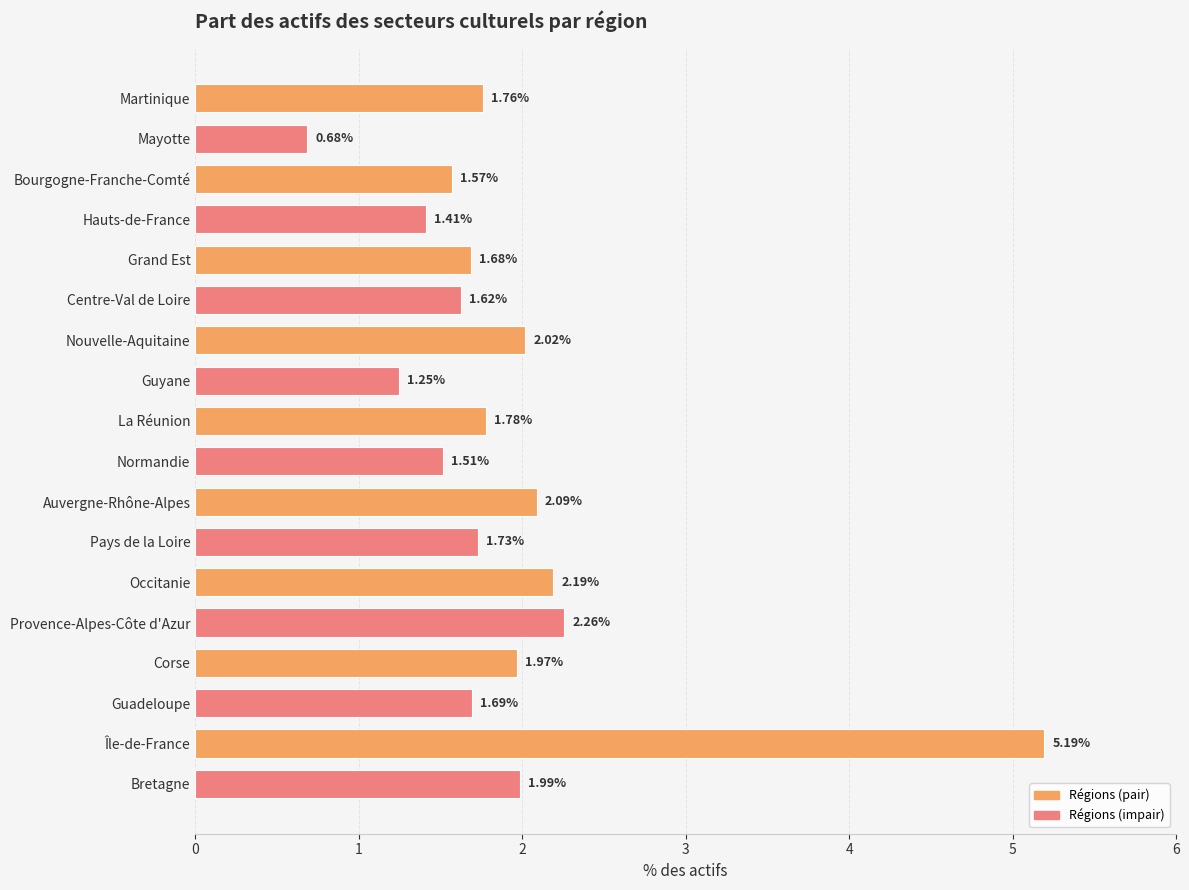

What is the sum of all values?

34.4